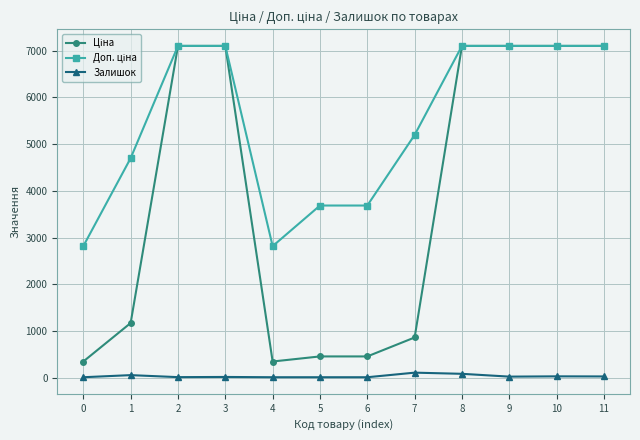

What is the maximum value shown in the chart?

7098.8